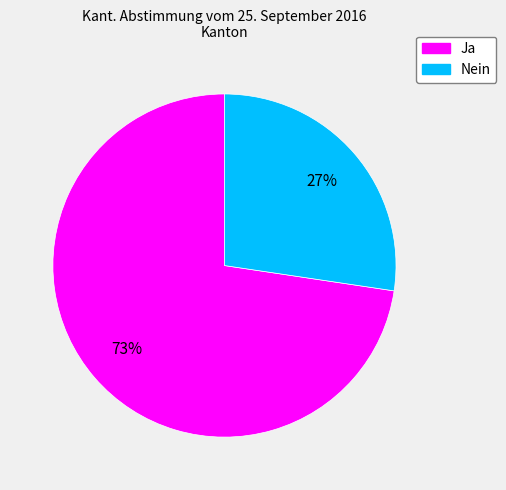

Rank the categories by value from highest to lowest.

Ja, Nein